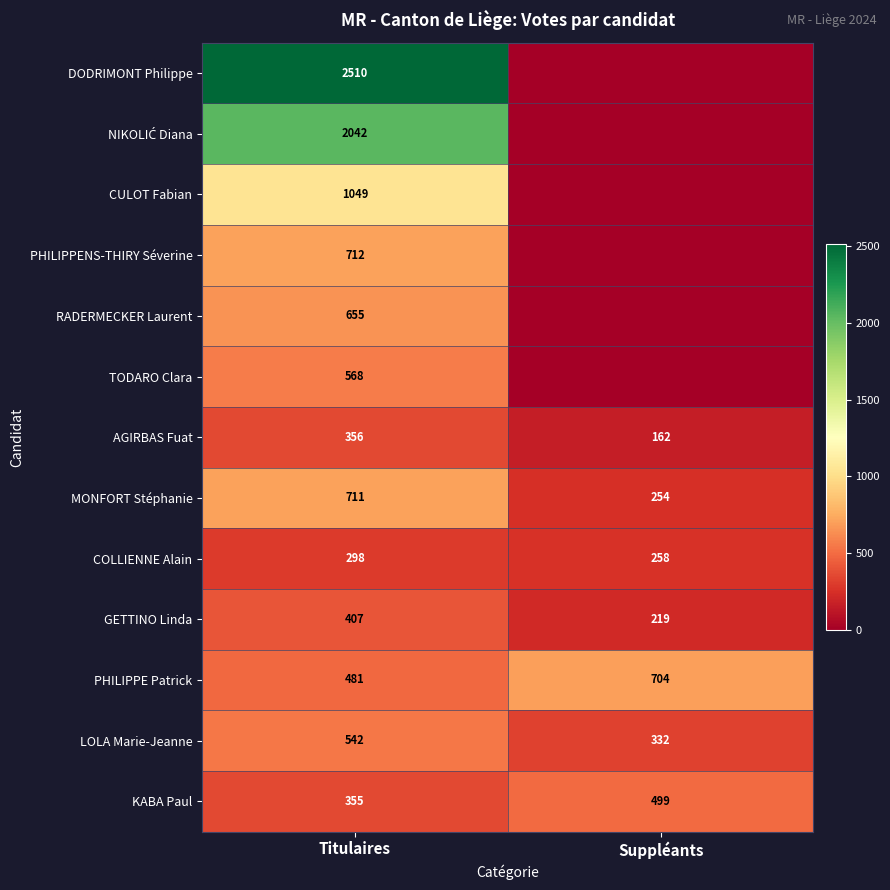

At which category does the chart reach its peak across all series?

Titulaires